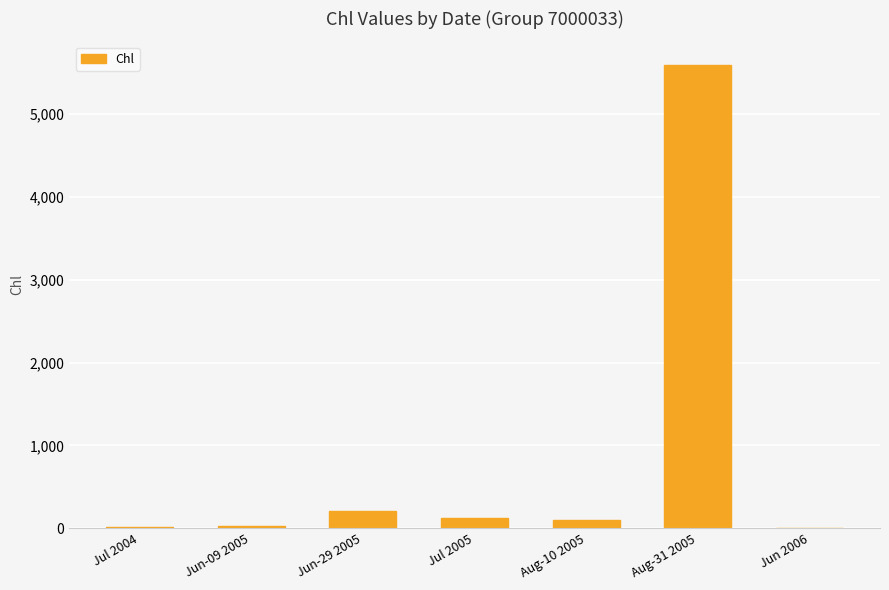

What is the greatest value displayed?

5600